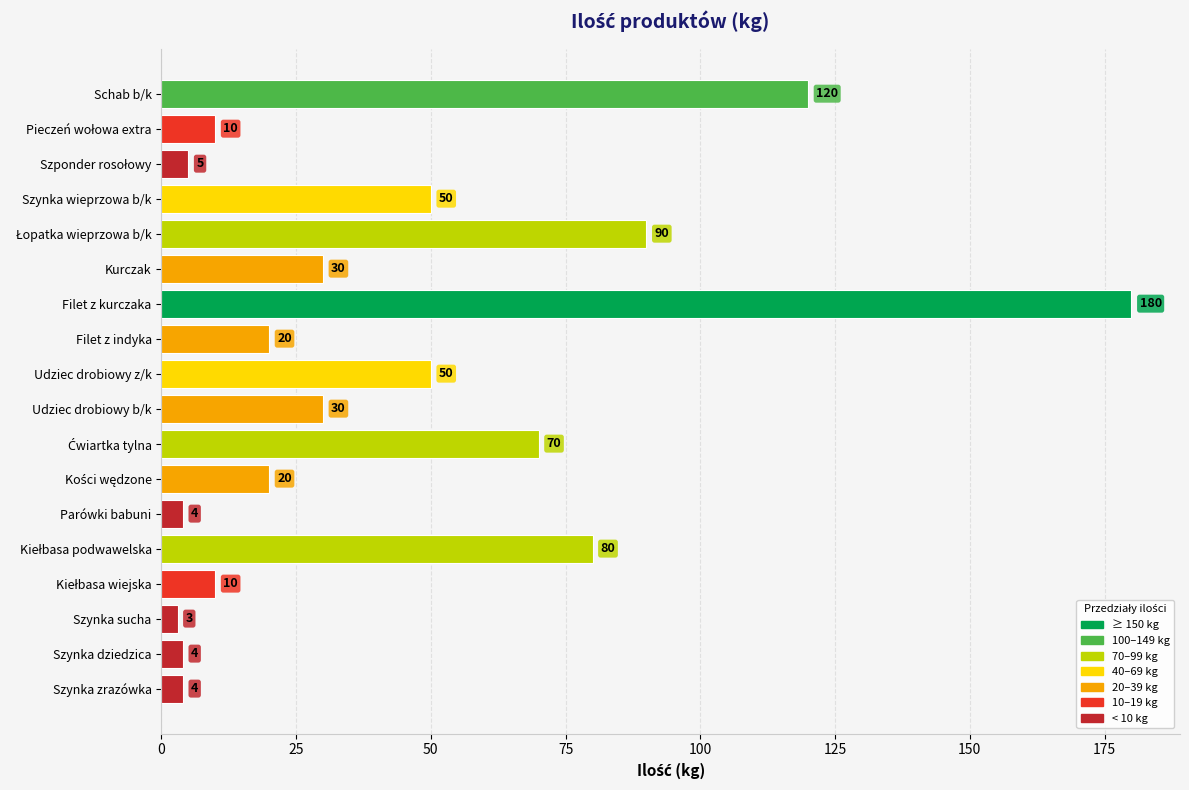

Are the bars horizontal?

Yes